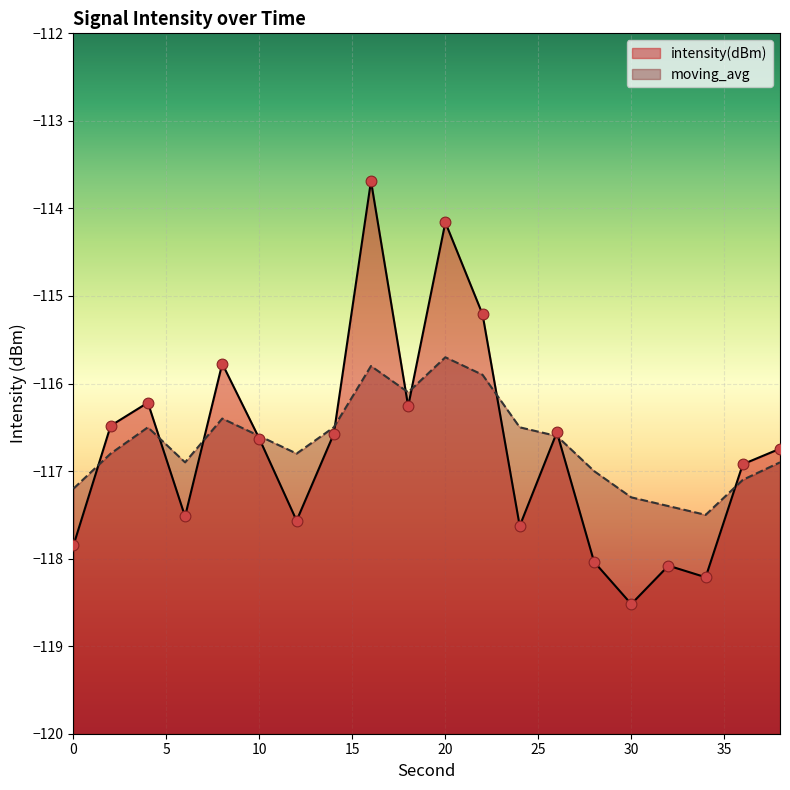

Is the value of intensity(dBm) at 34 greater than the value of moving_avg at 12?

No